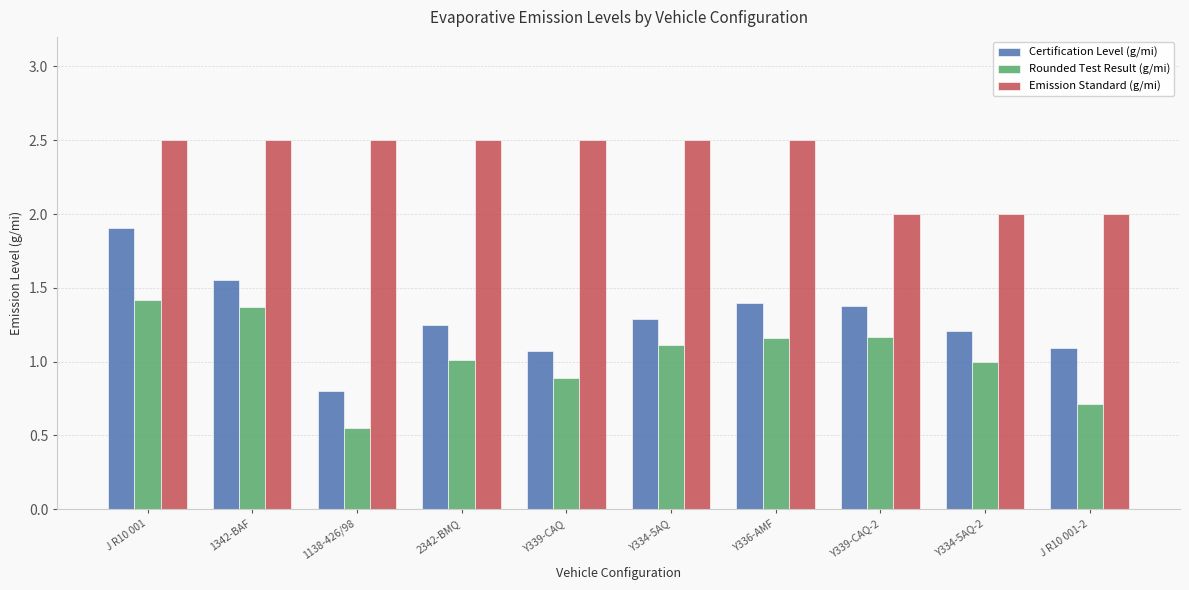

Between 1138-426/98 and Y339-CAQ-2, which series saw the biggest shift?

Rounded Test Result (g/mi)